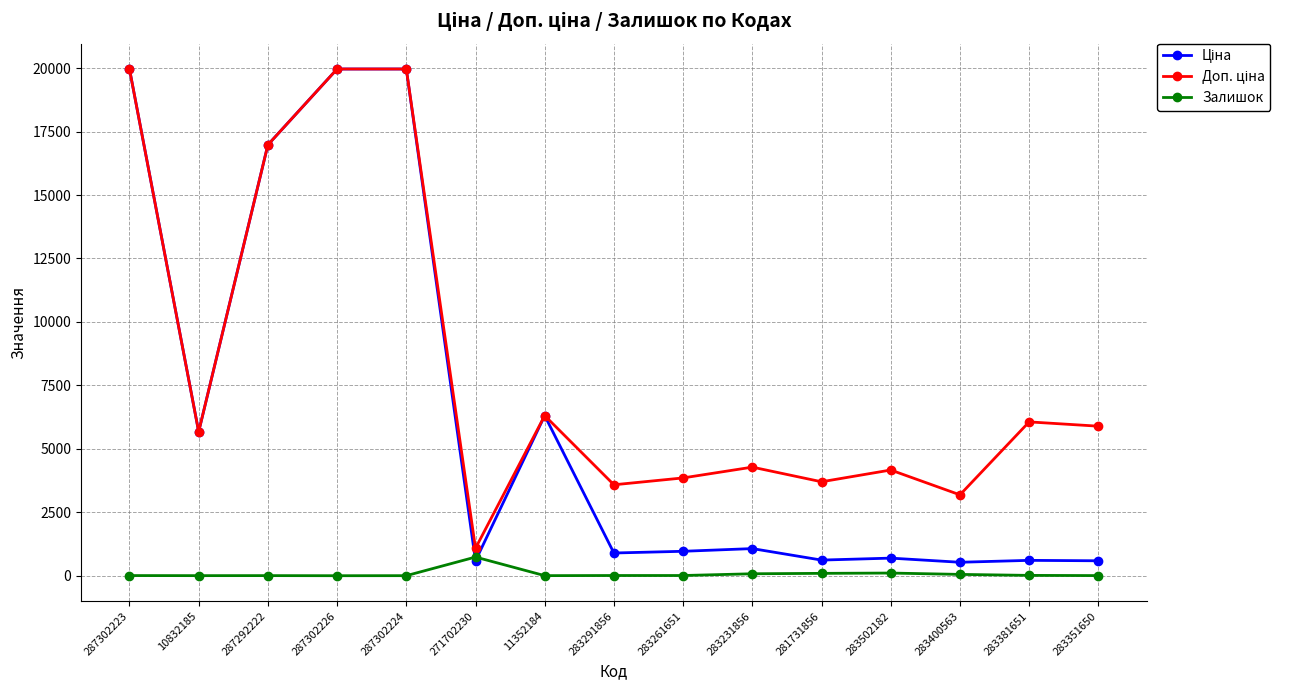

Count the number of categories in the chart.

15